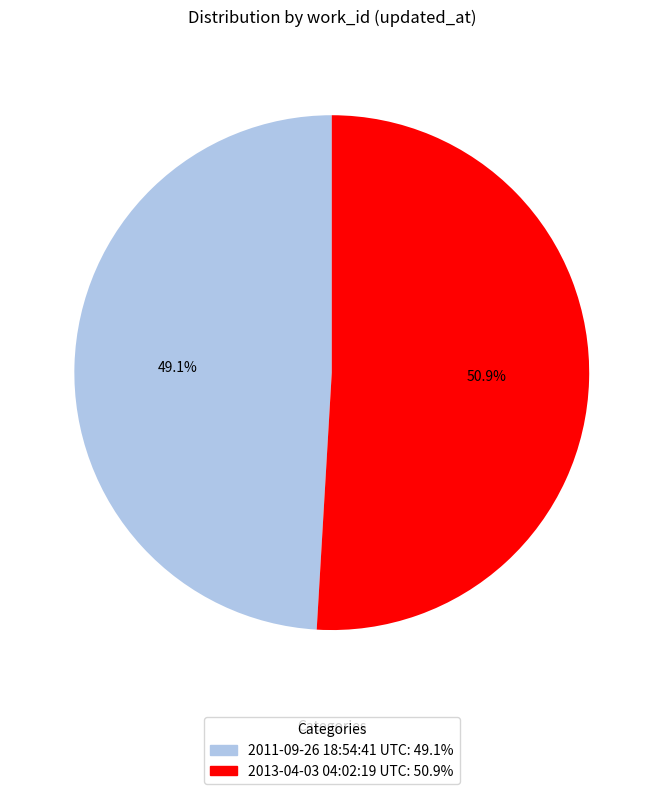

What percentage is NOT represented by 2013-04-03 04:02:19 UTC?

49.1%